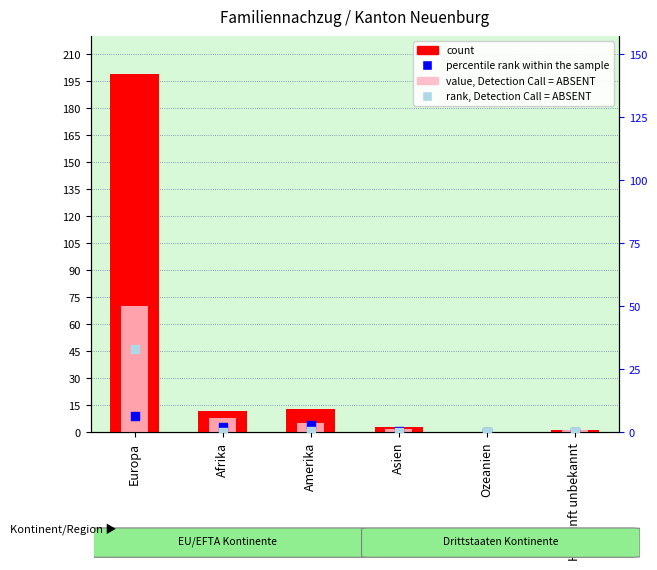

Which series reaches the minimum Y coordinate?

count